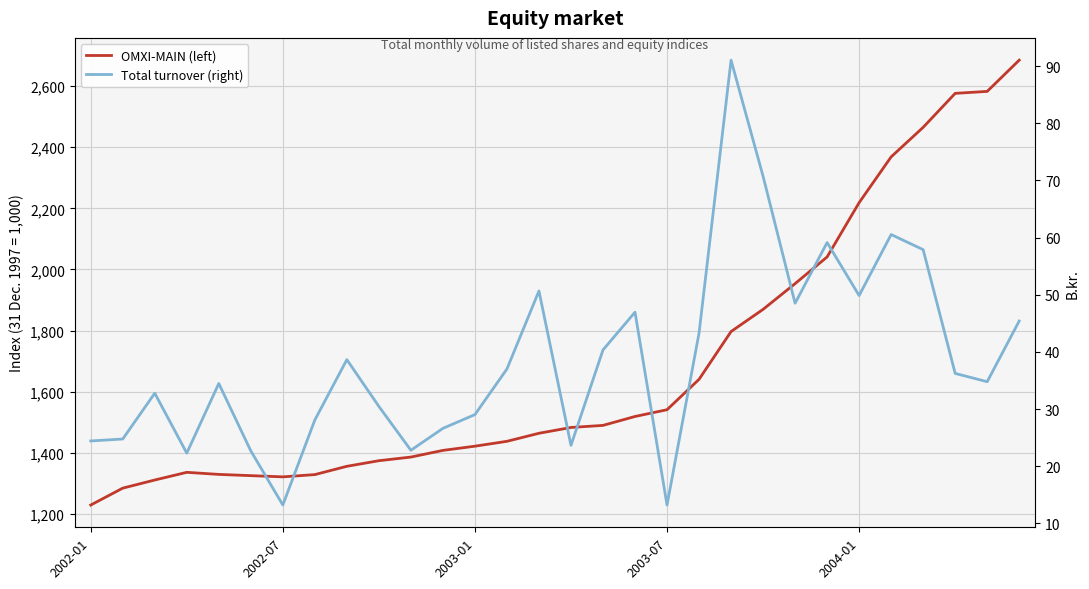

What position from the left is 14?

15